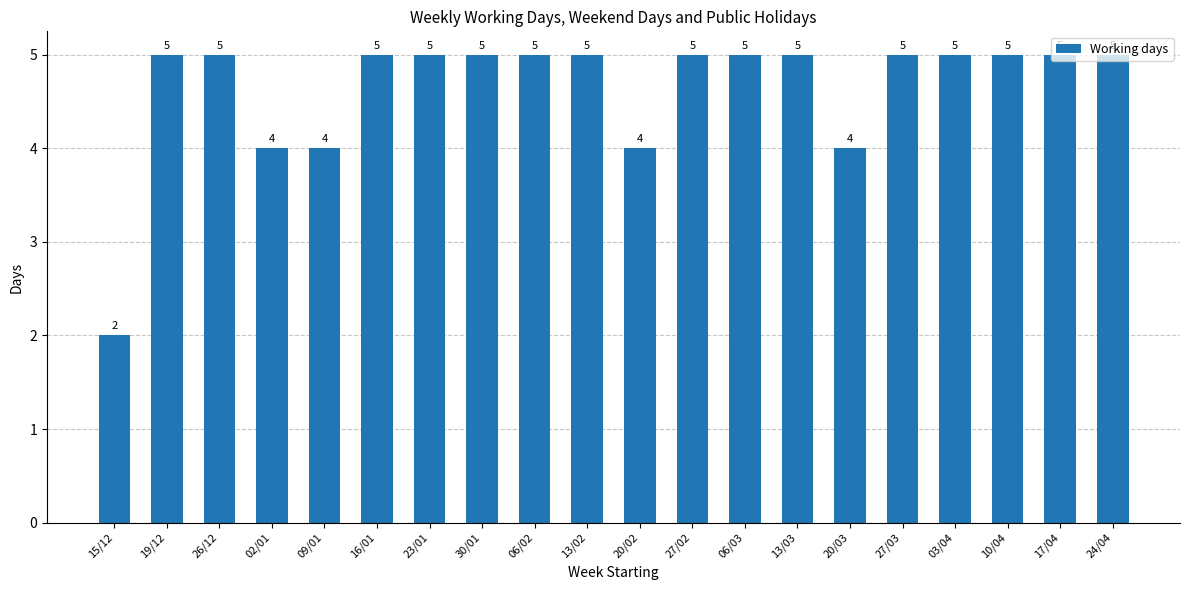

What is the greatest value displayed?

5